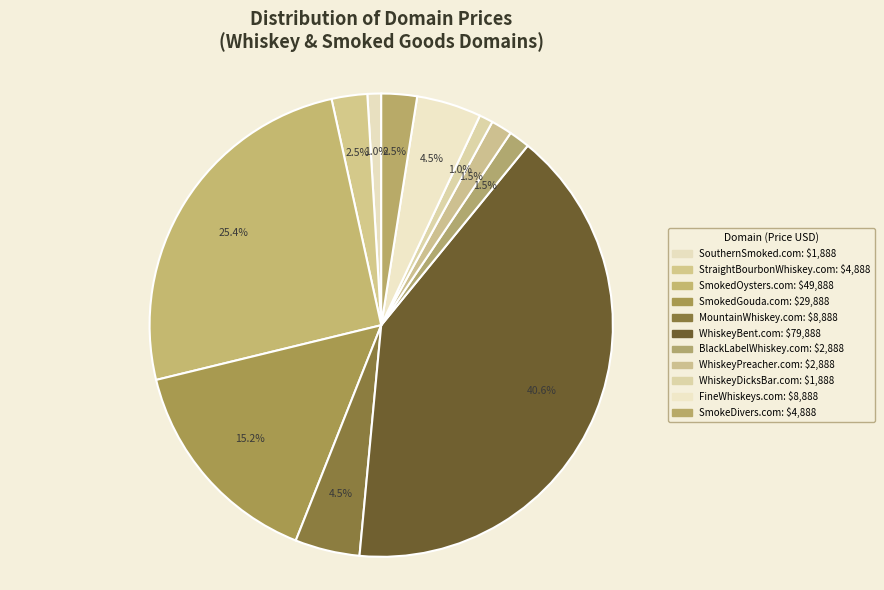

What portion of the pie excludes SouthernSmoked.com?

99.0%